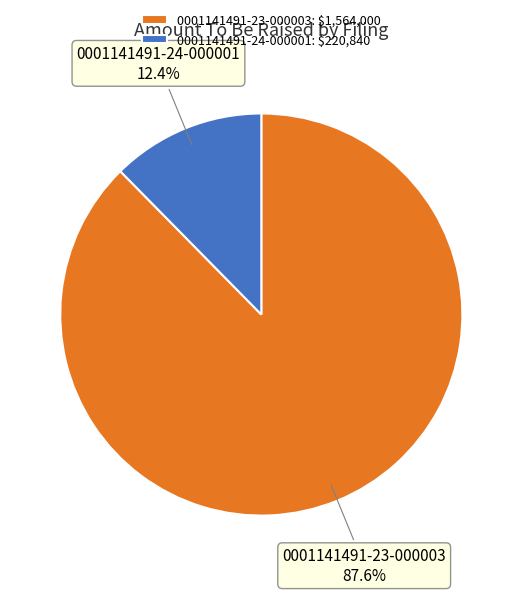

Rank the categories by value from lowest to highest.

0001141491-24-000001, 0001141491-23-000003